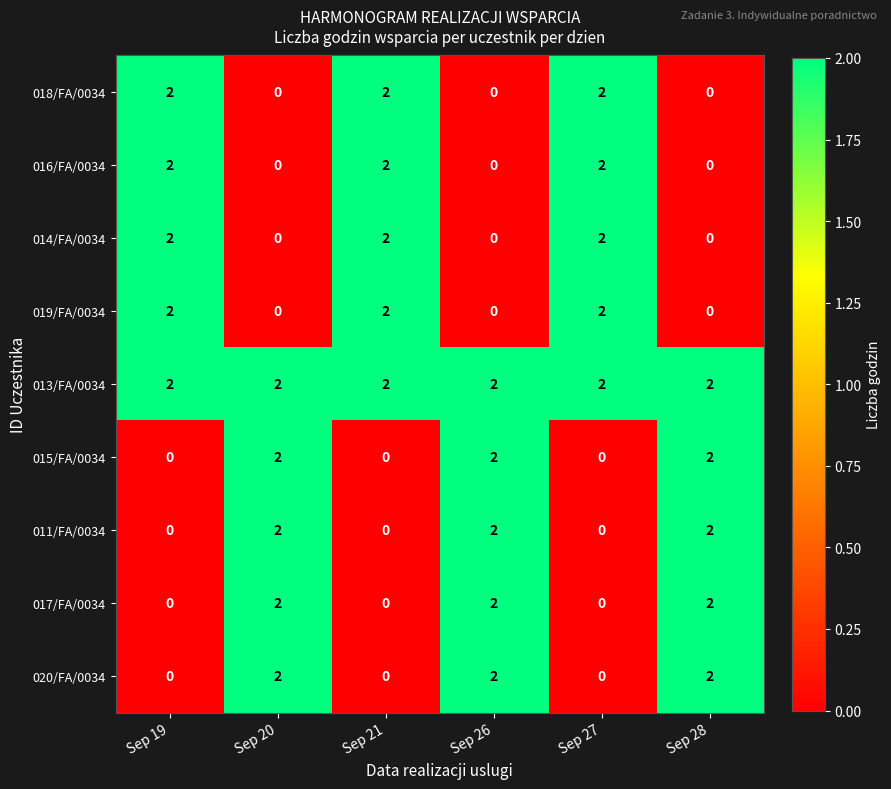

The 014/FA/0034 series shows 2 at Sep 27. True or false?

True